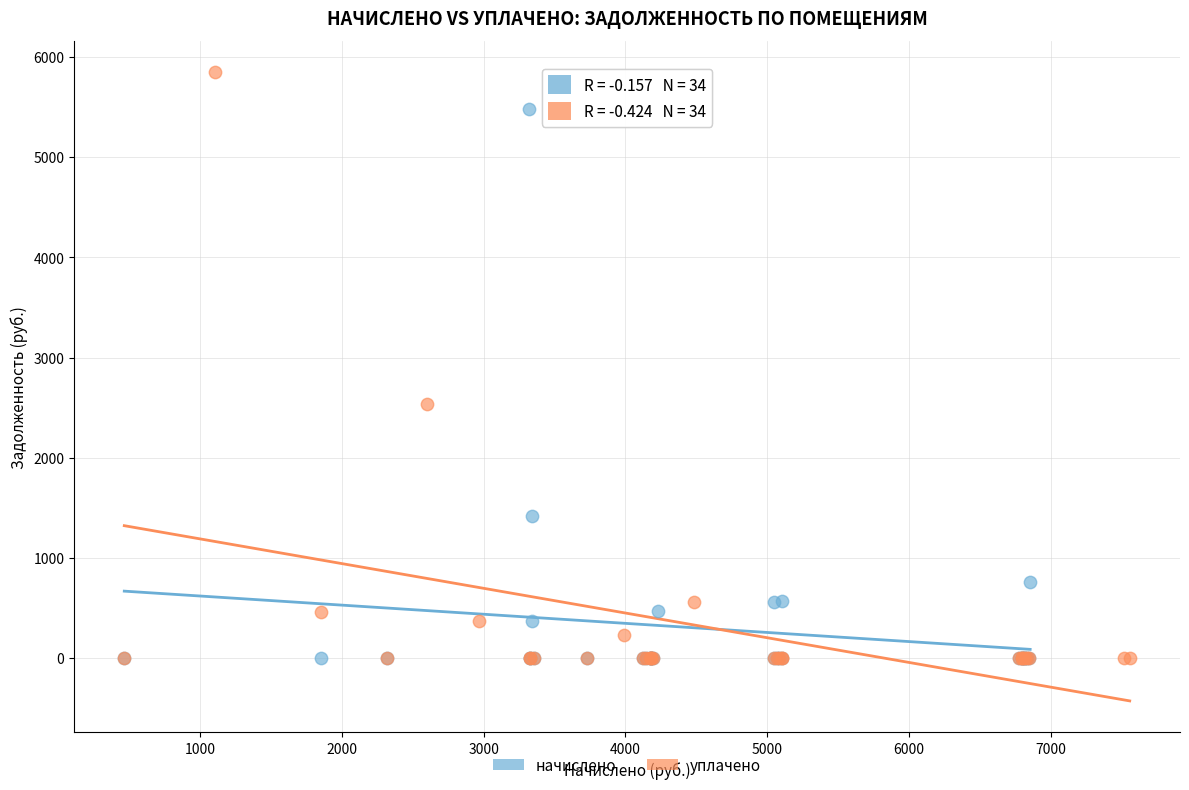

What are all the series names shown in the legend?

начислено, уплачено